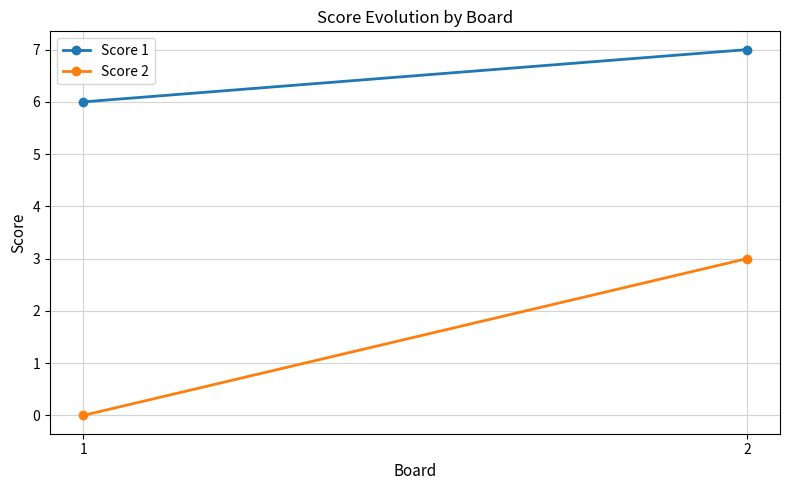

What is the average value of the Score 1 series?

6